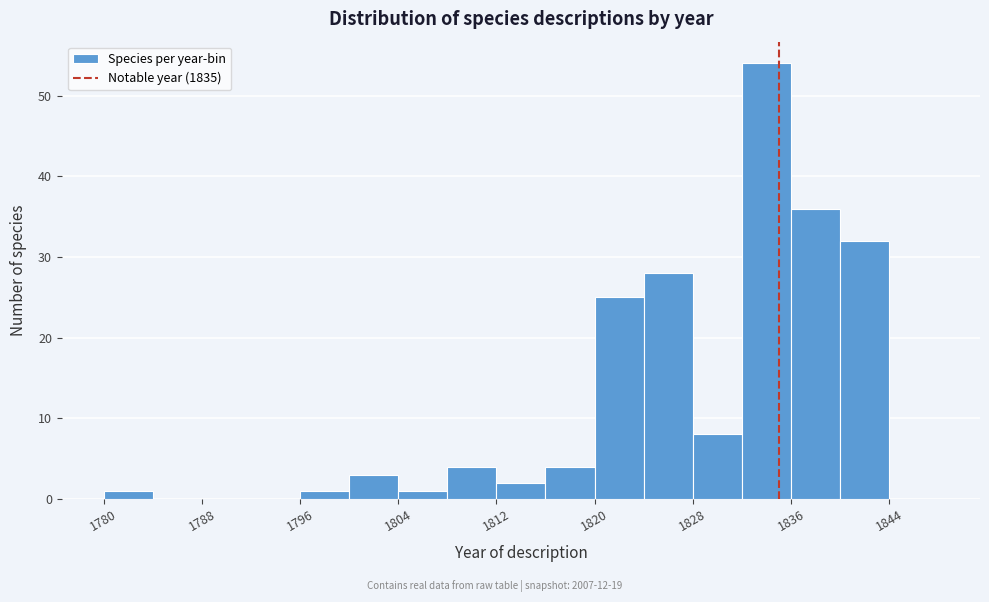

Reading left to right, list every bar in this chart as the range it spans on the x-axis followed by its height. The values are not printed on the chart, so give them approximately, as read against the axis.

1780 to 1784: 1
1784 to 1788: 0
1788 to 1792: 0
1792 to 1796: 0
1796 to 1800: 1
1800 to 1804: 3
1804 to 1808: 1
1808 to 1812: 4
1812 to 1816: 2
1816 to 1820: 4
1820 to 1824: 25
1824 to 1828: 28
1828 to 1832: 8
1832 to 1836: 54
1836 to 1840: 36
1840 to 1844: 32
1844 to 1848: 0